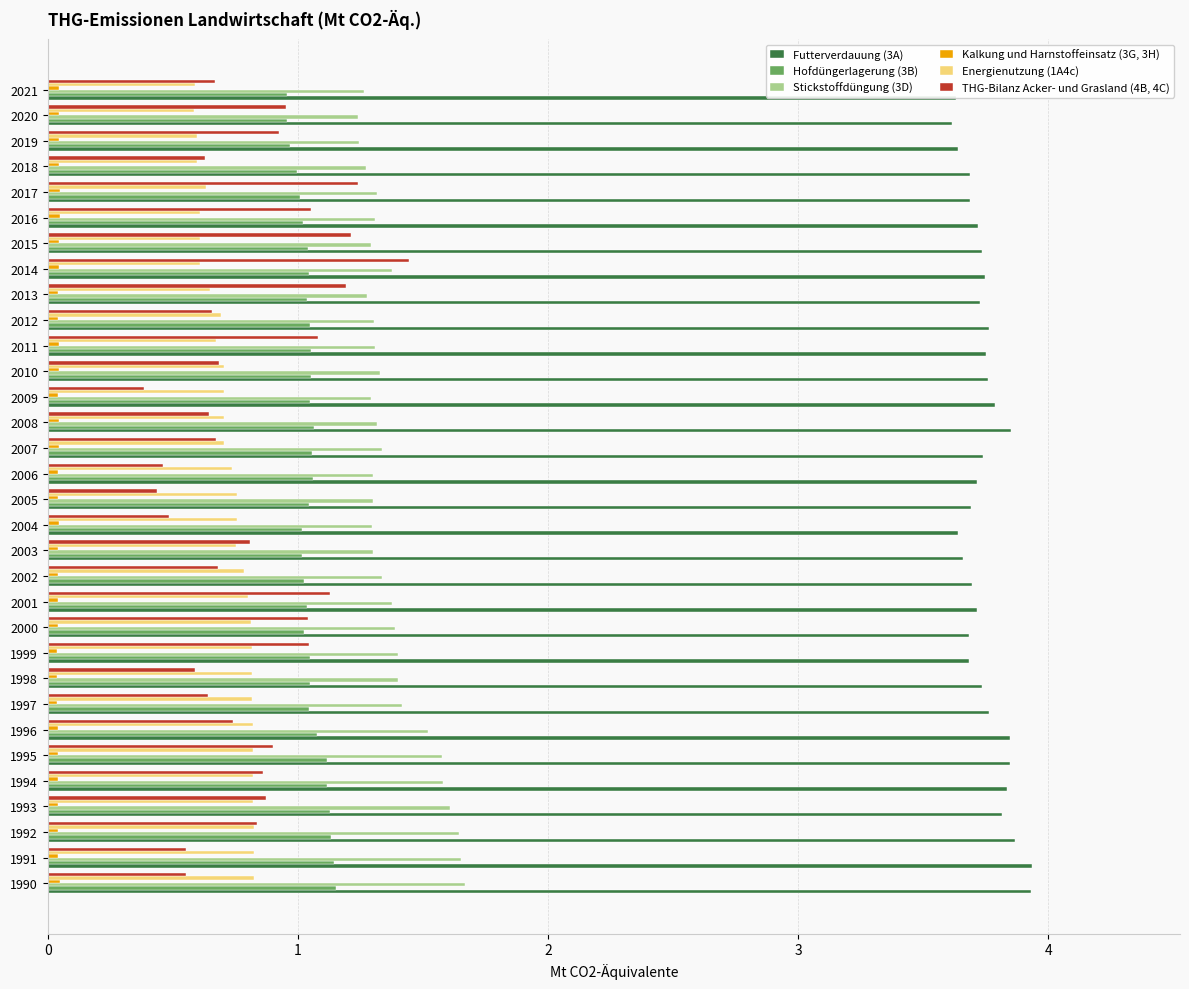

What is the average value of the Energienutzung (1A4c) series?

0.7